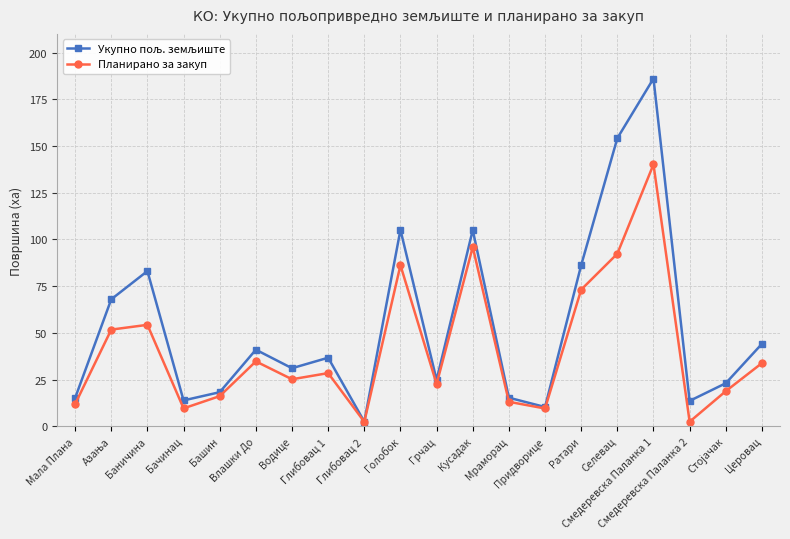

What is the difference between the maximum and minimum values in the Планирано за закуп series?

137.7